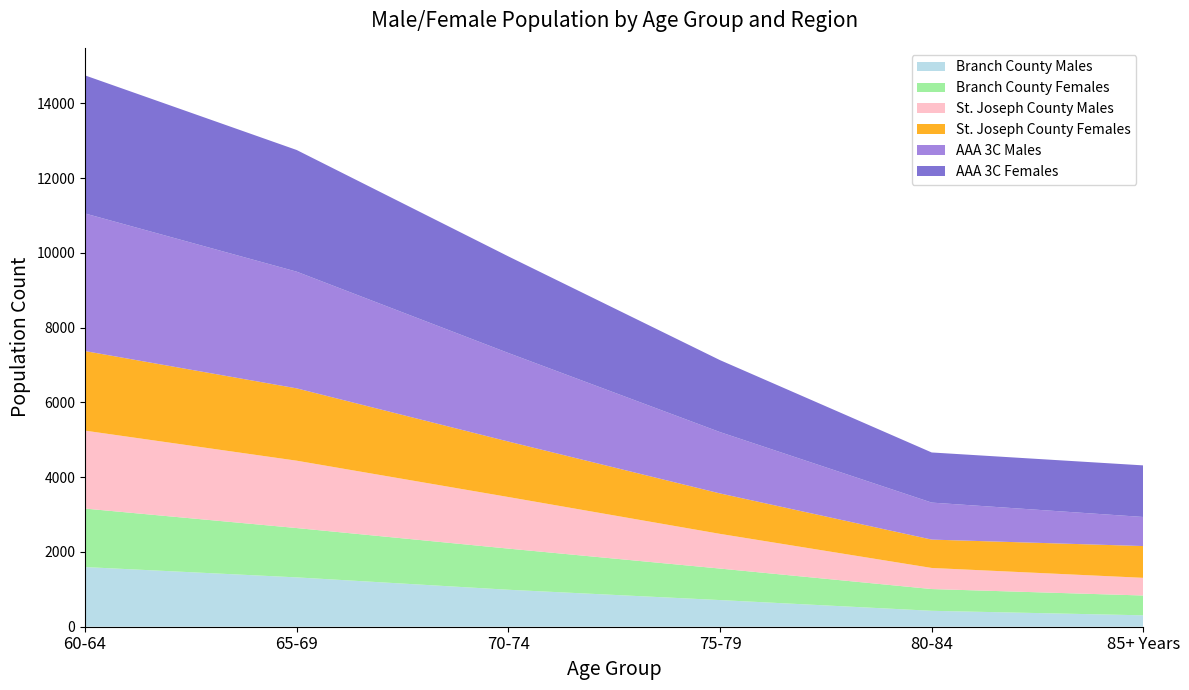

Reading right to left, what are all the values shown in this chart?

Branch County Males: 85+ Years=305	80-84=426	75-79=713	70-74=989	65-69=1320	60-64=1596
Branch County Females: 85+ Years=530	80-84=582	75-79=843	70-74=1101	65-69=1320	60-64=1565
St. Joseph County Males: 85+ Years=473	80-84=564	75-79=928	70-74=1380	65-69=1802	60-64=2085
St. Joseph County Females: 85+ Years=850	80-84=759	75-79=1082	70-74=1484	65-69=1935	60-64=2129
AAA 3C Males: 85+ Years=778	80-84=990	75-79=1641	70-74=2369	65-69=3122	60-64=3681
AAA 3C Females: 85+ Years=1380	80-84=1341	75-79=1925	70-74=2585	65-69=3255	60-64=3694